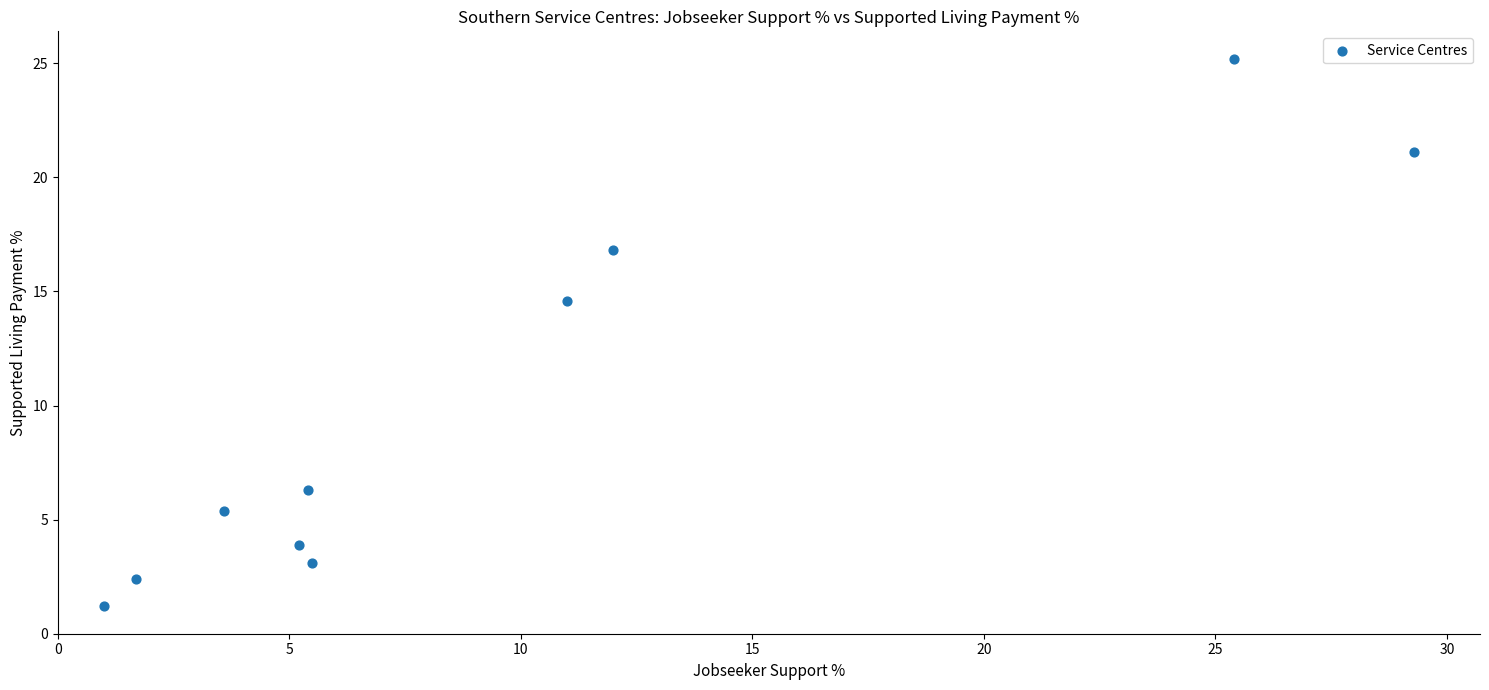

What is the average X value?

10.0